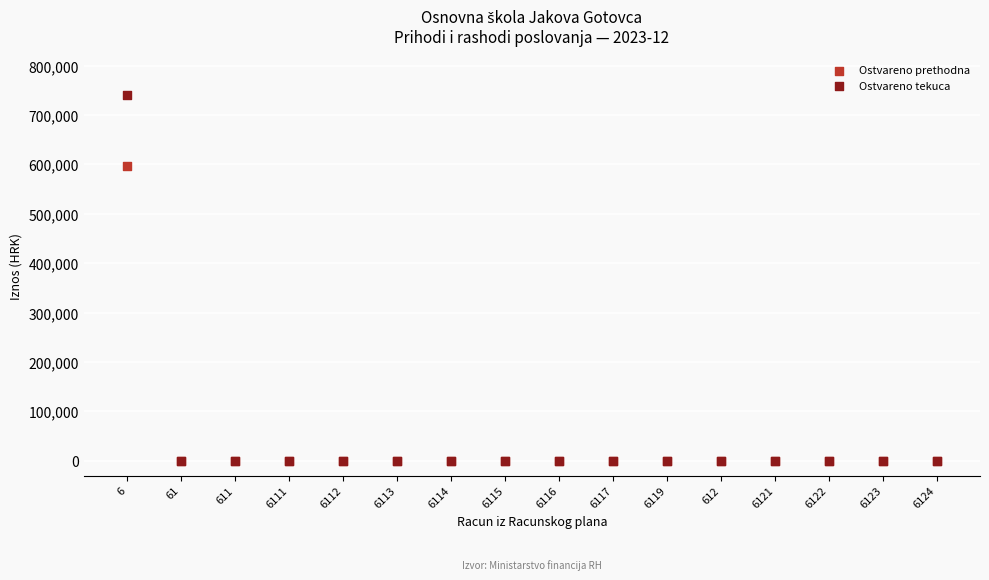

Across all series, what Y value is closest to 370604?

597703.5